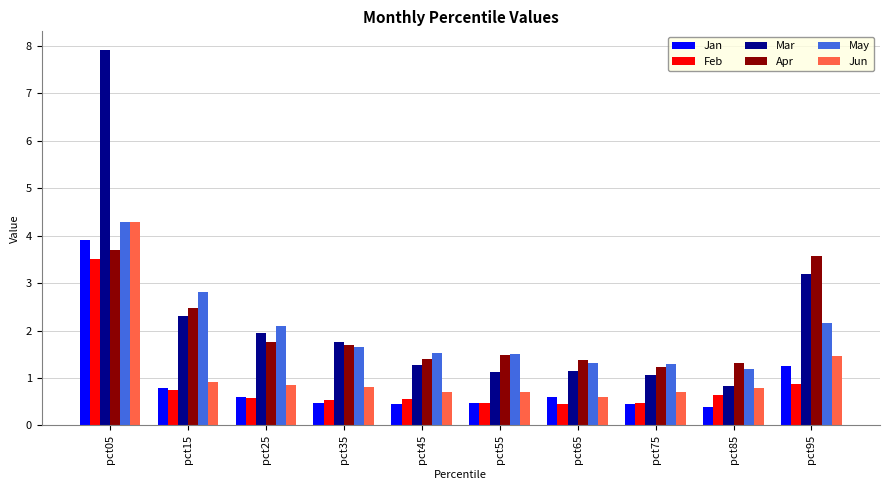

At how many categories does at least one series exceed 4?

1